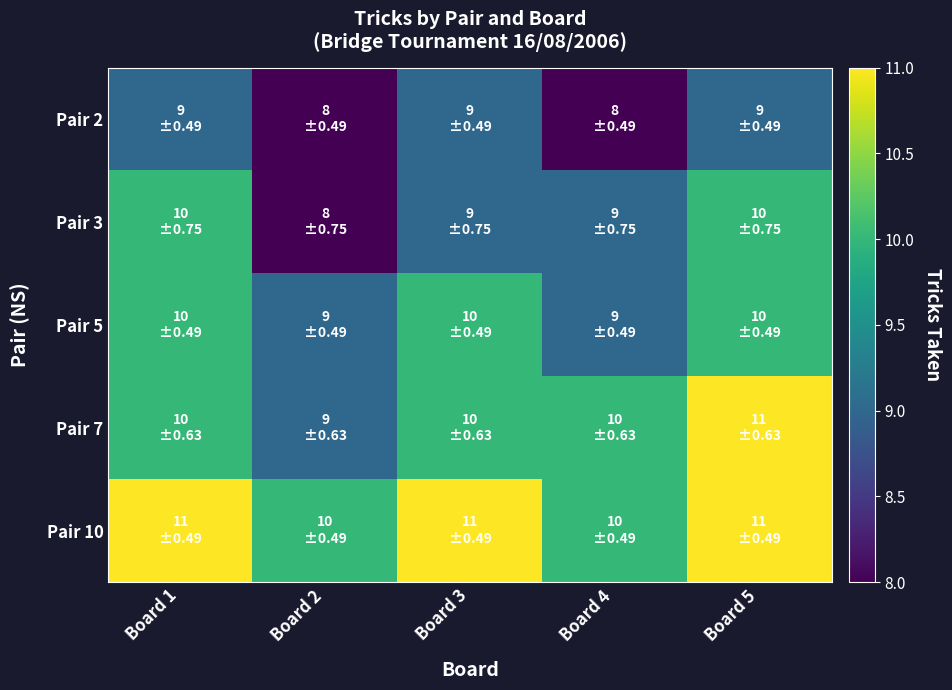

Which has a higher value, Board 3 or Board 4?

Board 3